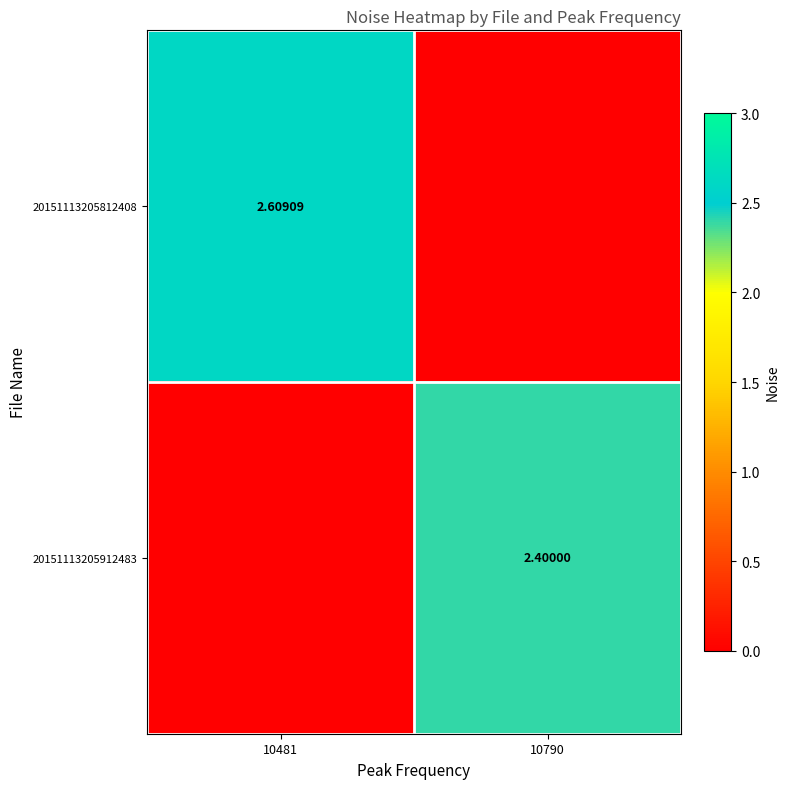

Is it true that 20151113205912483 equals 2.4 at 10790?

True